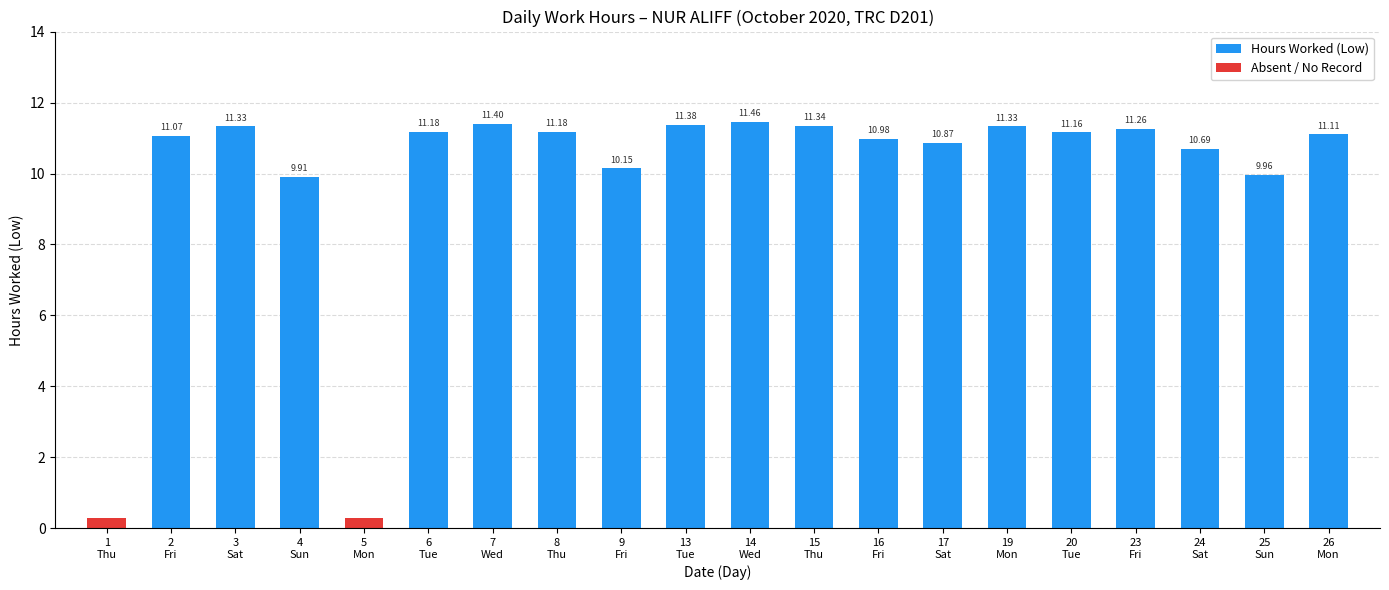

At which label does Day 1 (Low) reach its minimum?

1